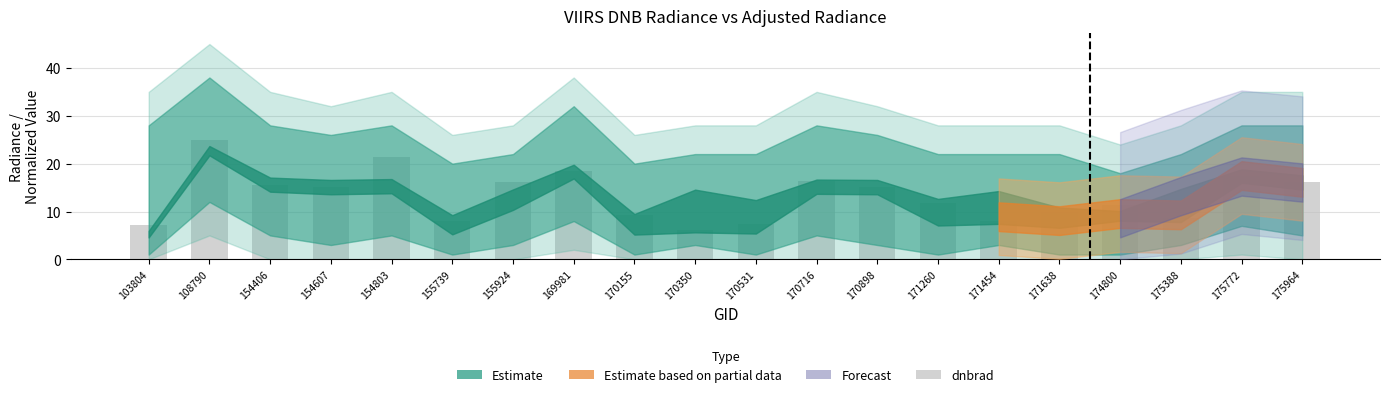

What is the maximum value shown in the chart?

25.0